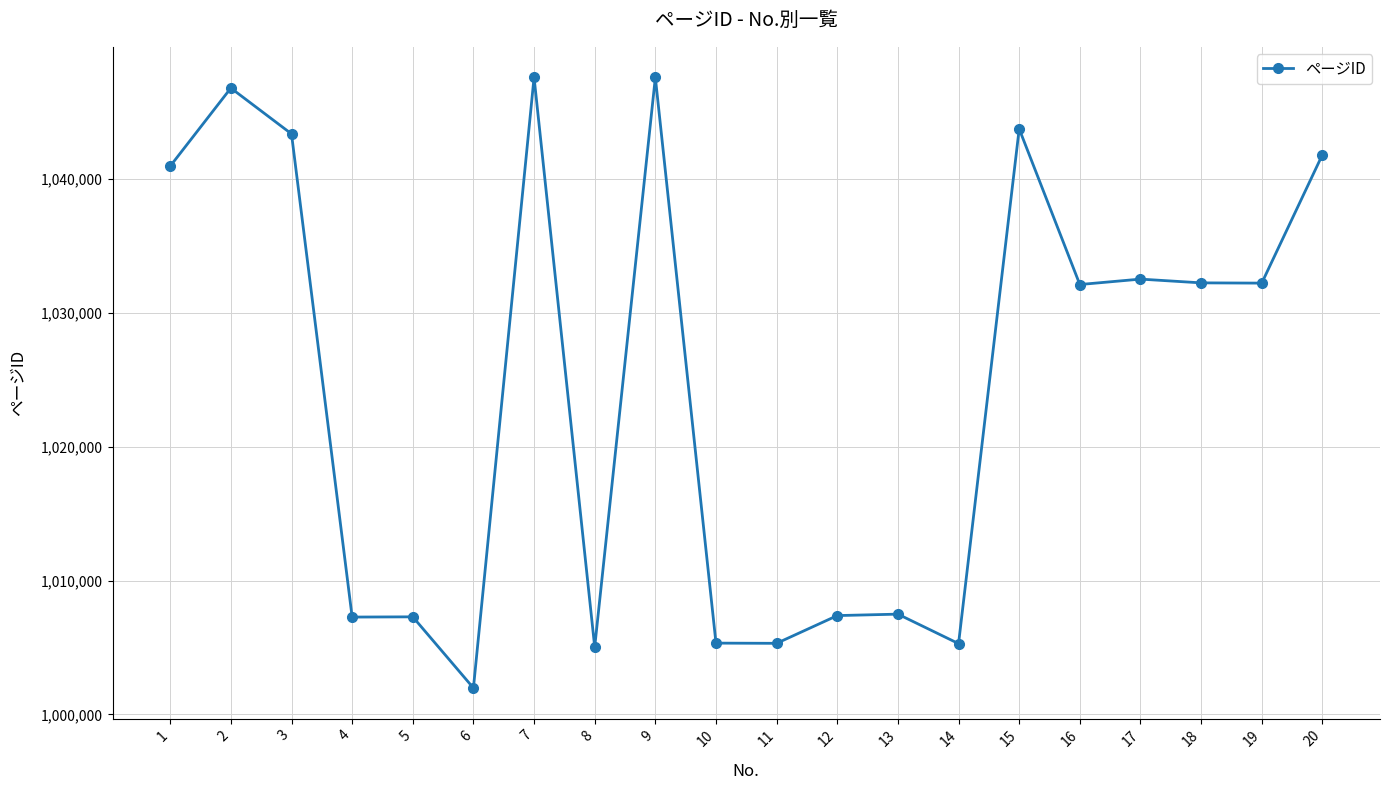

At which category does the data reach its first local peak?

2